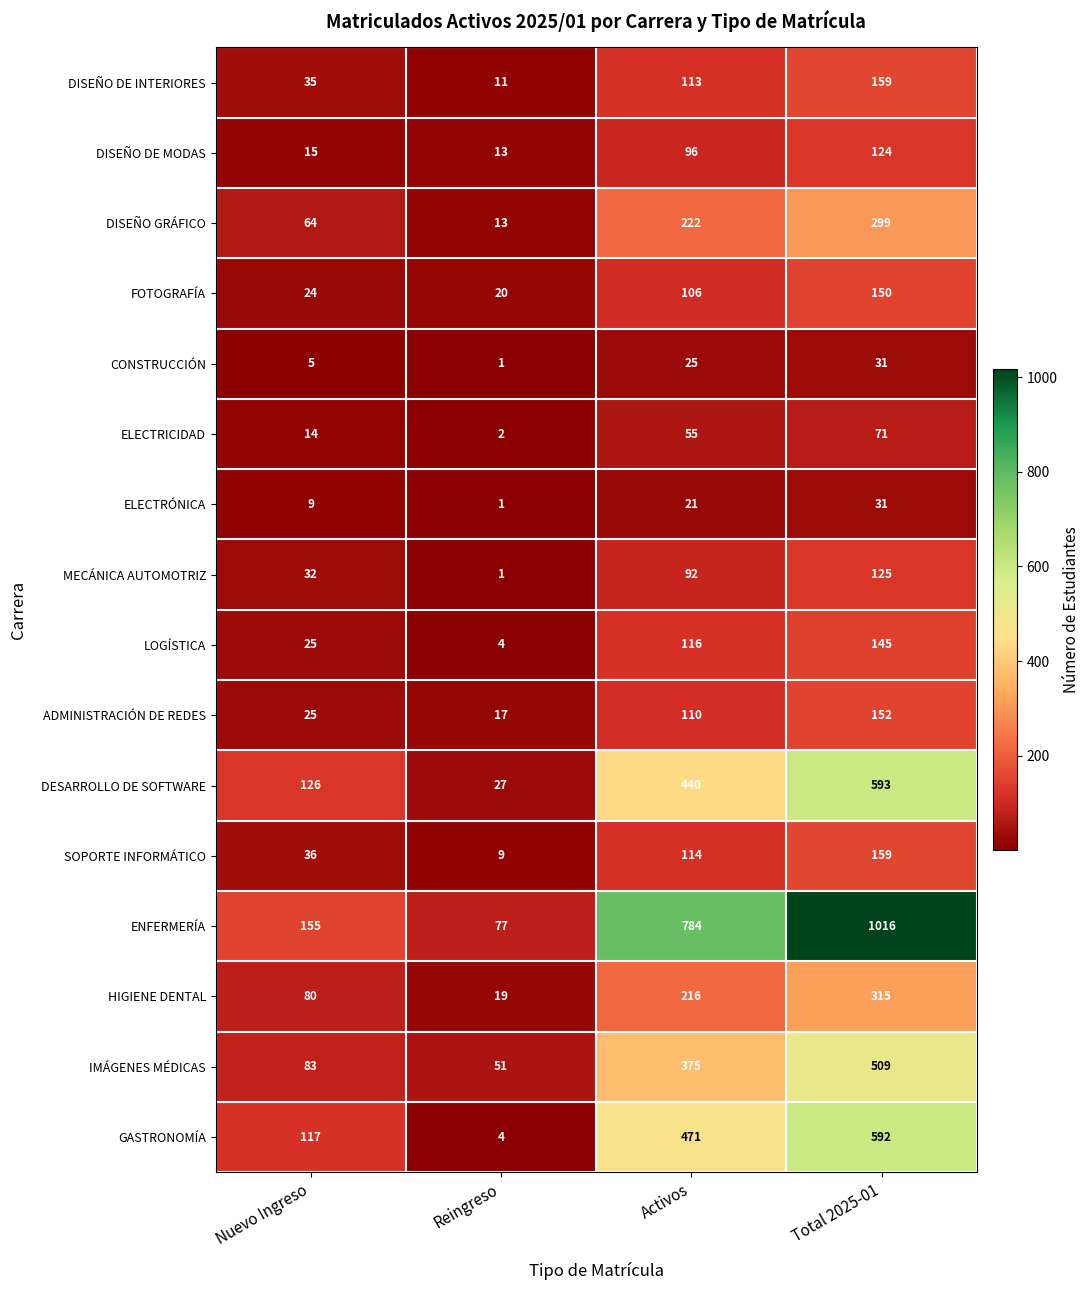

What is the difference between the MECÁNICA AUTOMOTRIZ values at Reingreso and Total 2025-01?

124